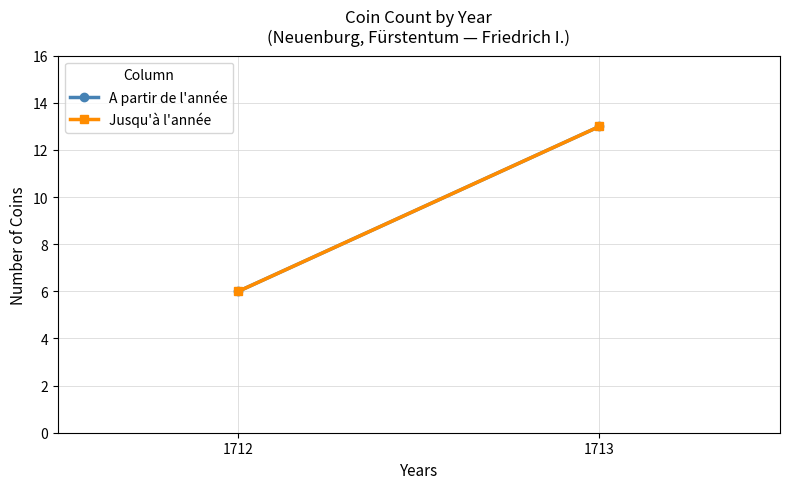

Reading left to right, extract all data points from this chart.

A partir de l'année: 1712=6	1713=13
Jusqu'à l'année: 1712=6	1713=13